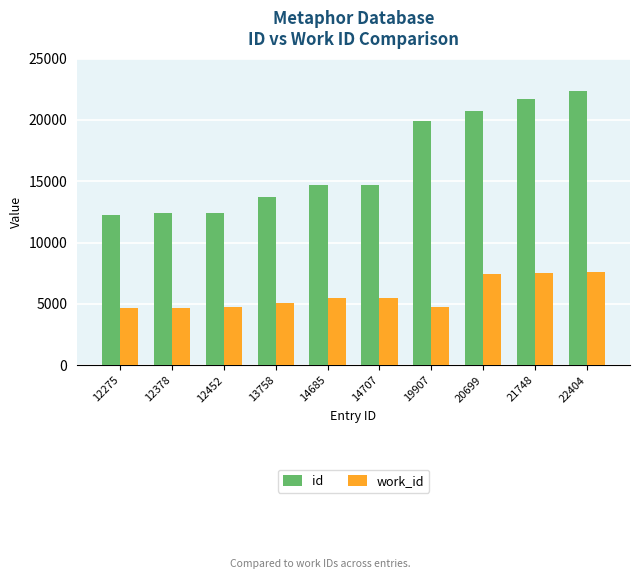

What is the value of the work_id bar at the 5th from the left?

5483